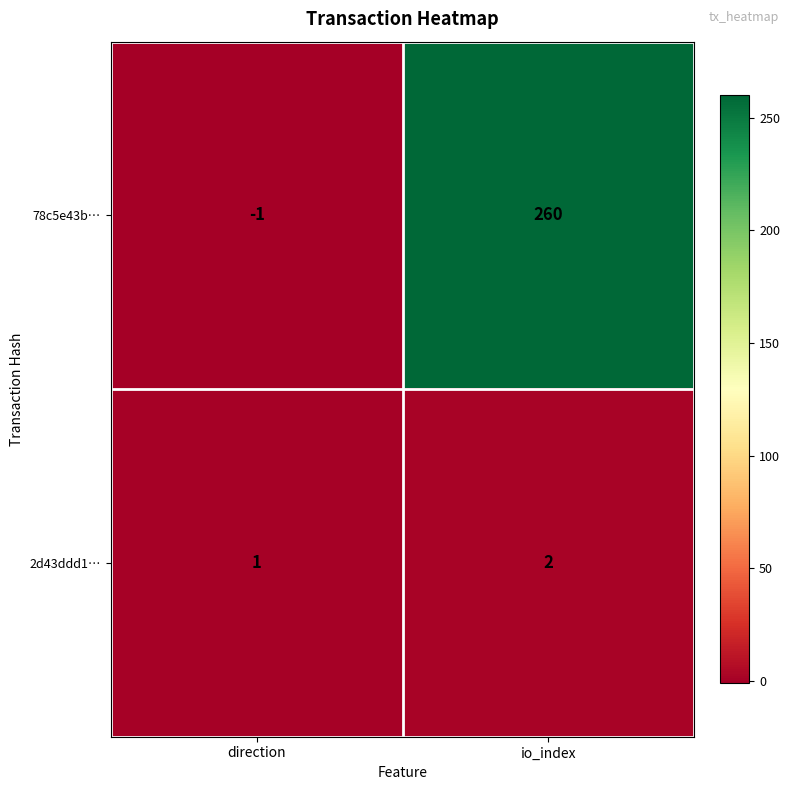

Is it true that 2d43ddd1… equals 1 at direction?

True